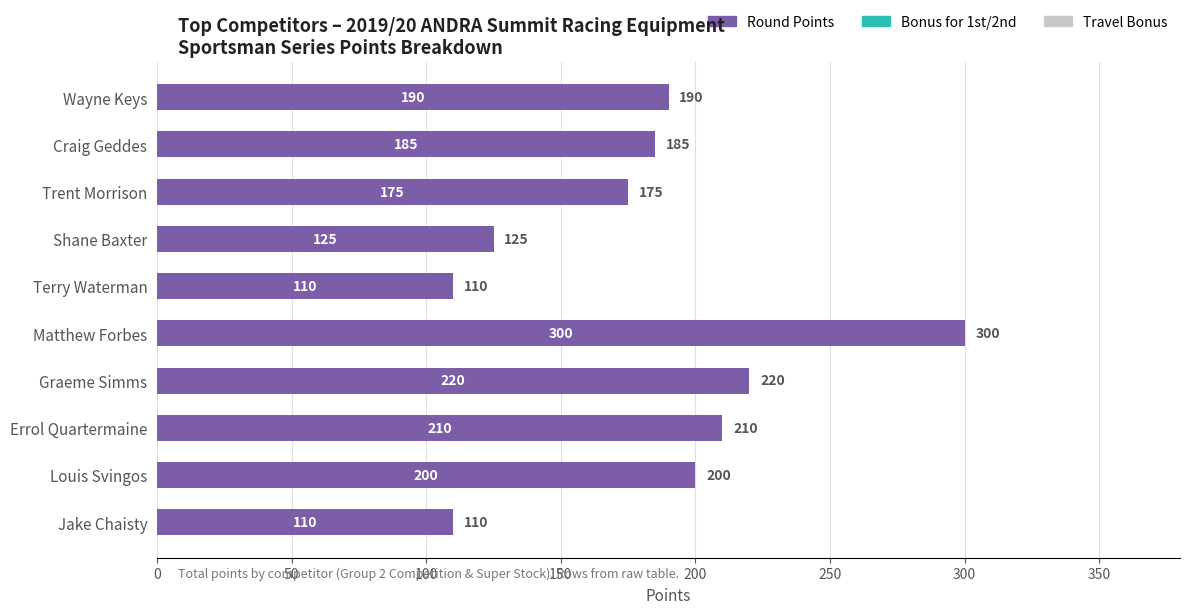

What is the label of the 10th bar from the bottom?

Wayne Keys